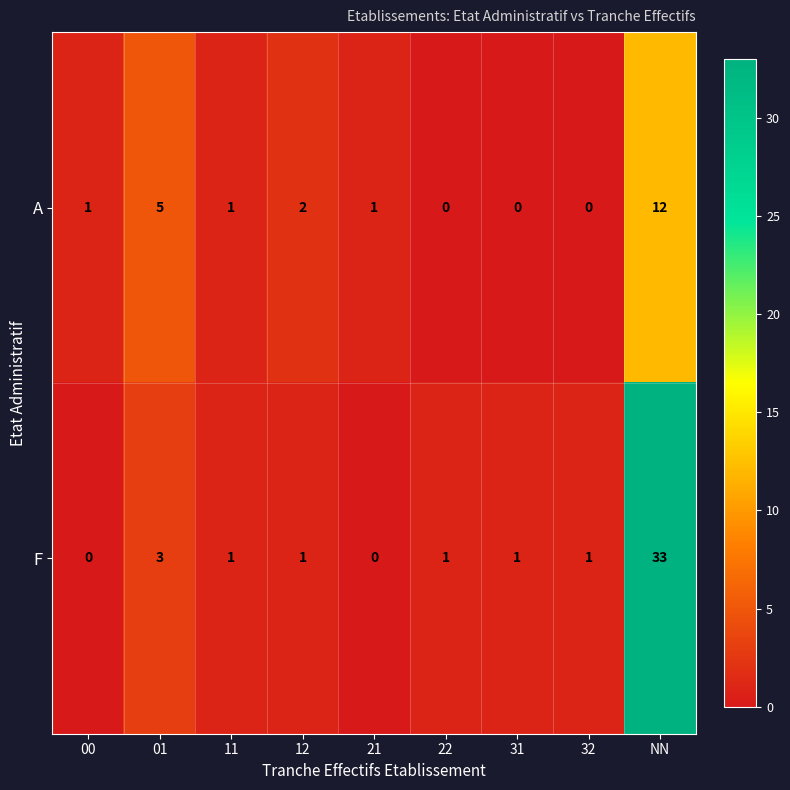

Between 01 and 32, which series saw the biggest shift?

A